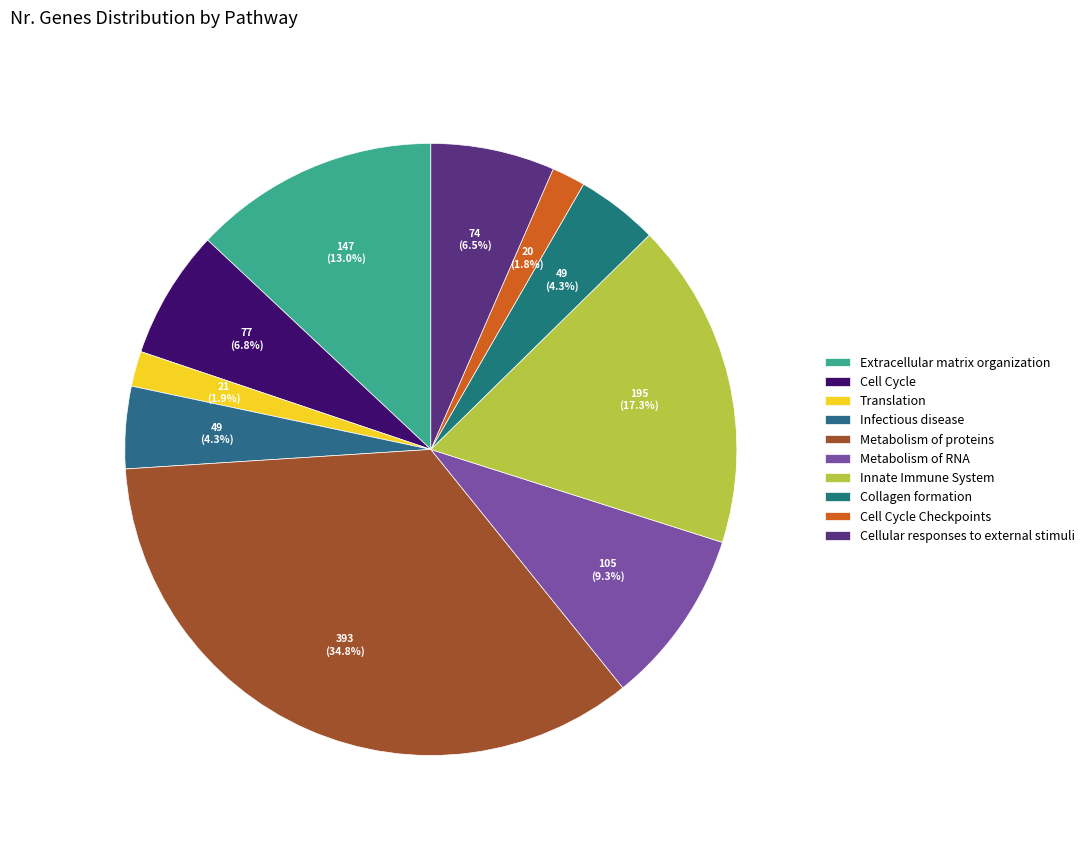

What is the ratio of the value at Collagen formation to the value at Translation?

2.3